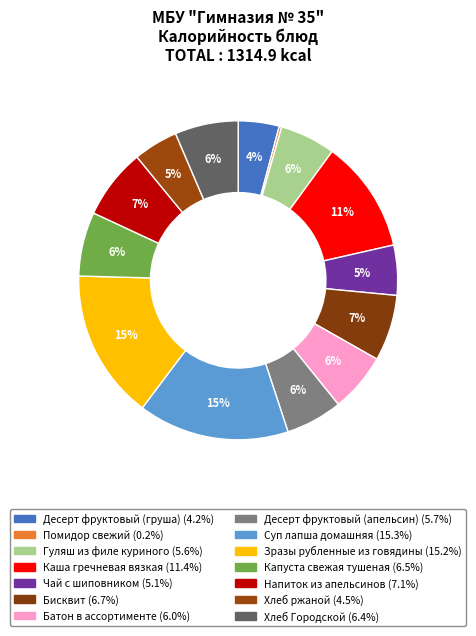

Rank the categories by value from highest to lowest.

Суп лапша домашняя, Зразы рубленные из говядины, Каша гречневая вязкая, Напиток из апельсинов, Бисквит, Капуста свежая тушеная, Хлеб Городской, Батон в ассортименте, Десерт фруктовый (апельсин), Гуляш из филе куриного, Чай с шиповником, Хлеб ржаной, Десерт фруктовый (груша), Помидор свежий